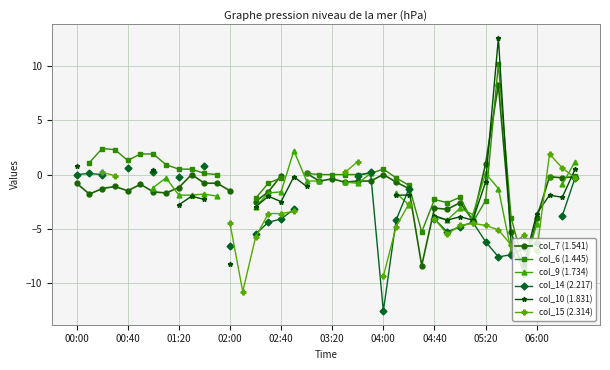

How many interior local peaks does the col_10 (1.831) series have?

6